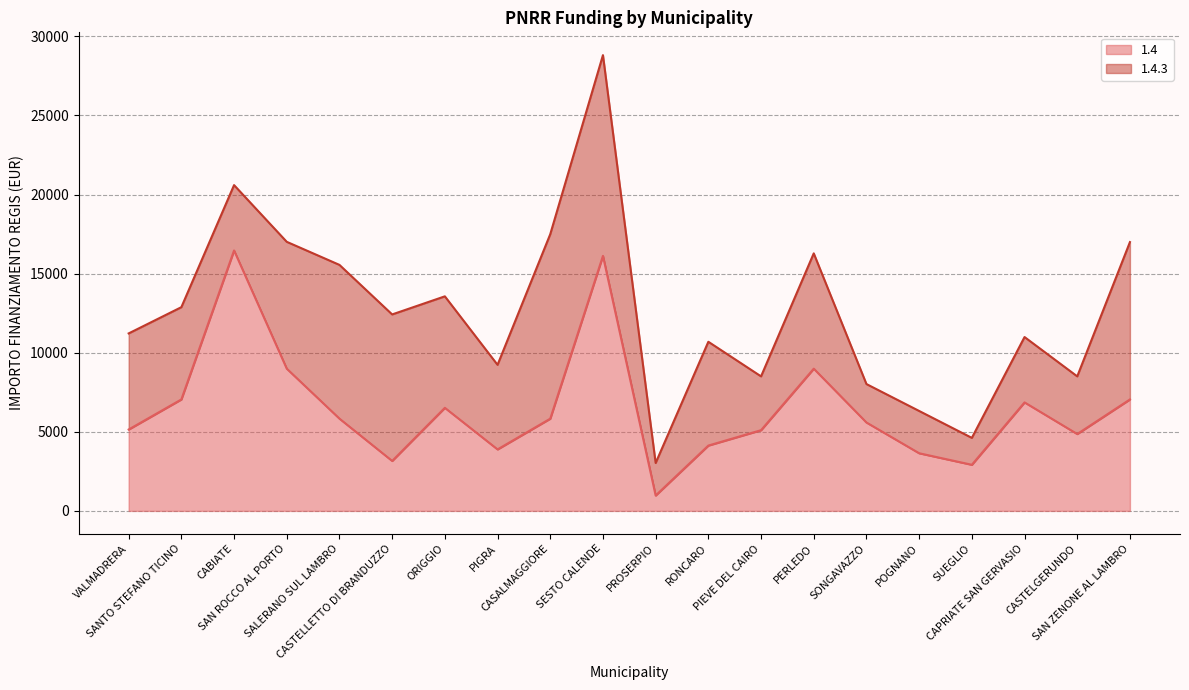

Reading left to right, what are all the values shown in this chart?

5145	7047	16464	8991	5832	3159	6517	3888	5831	16121	972	4131	5103	8991	5589	3645	2916	6860	4860	7047